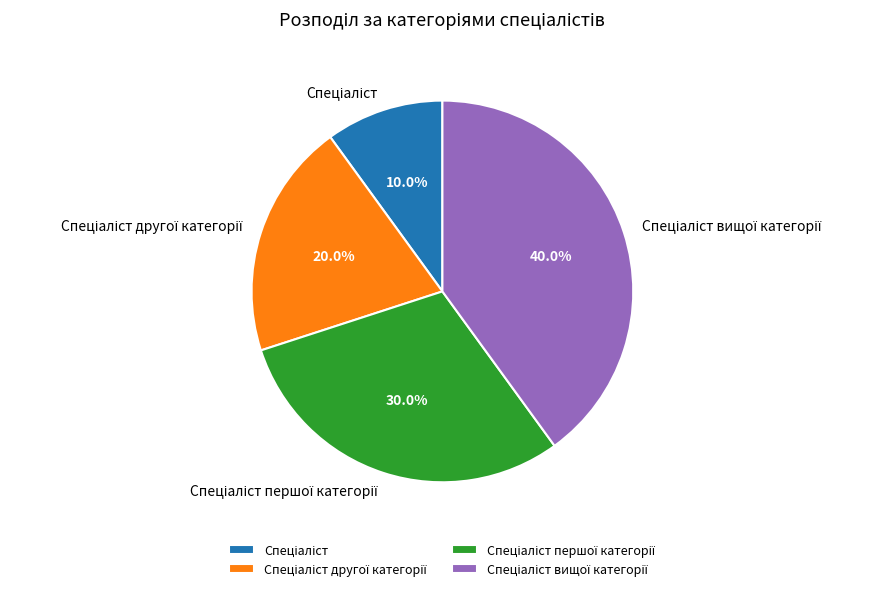

How many slices are in this pie chart?

4